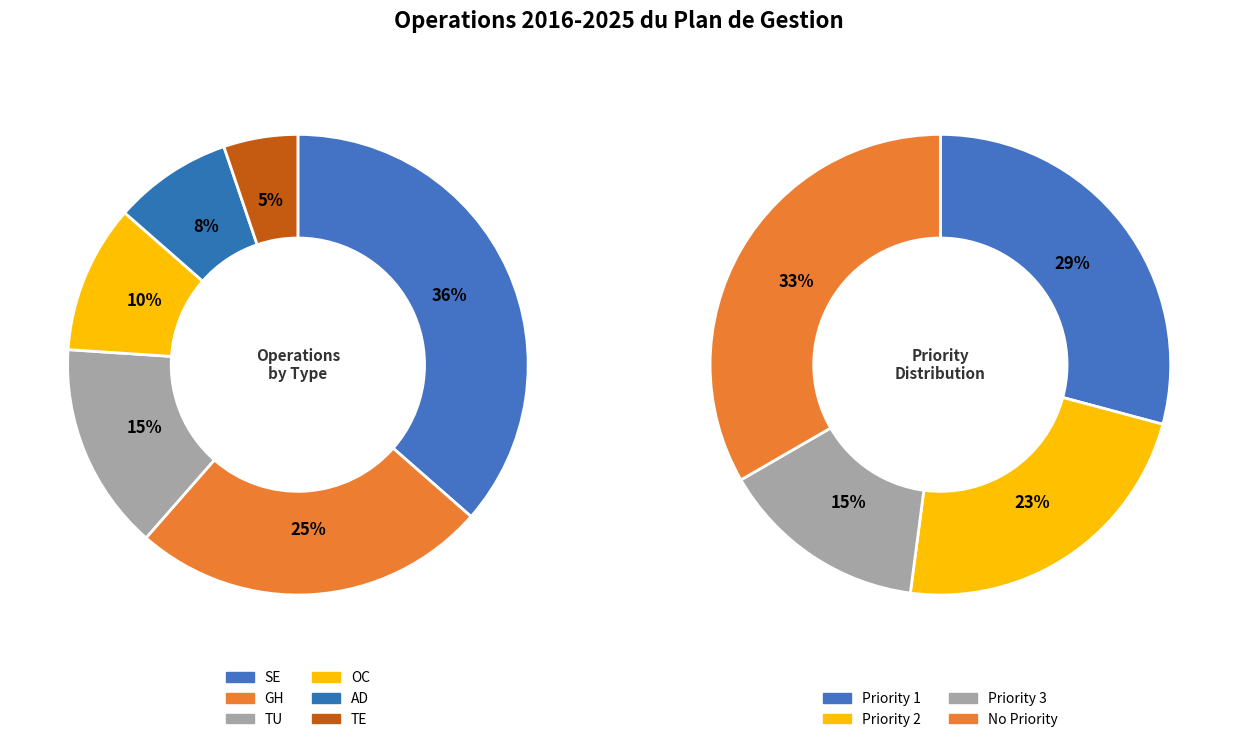

Which slice is the largest?

SE